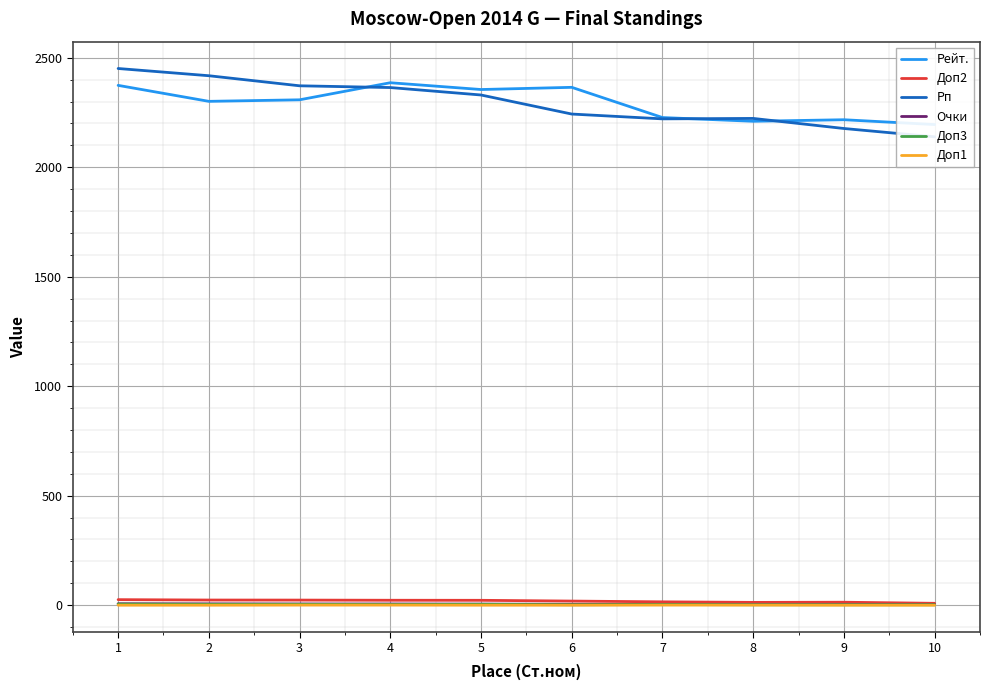

What is the minimum value for Очки?

2.5